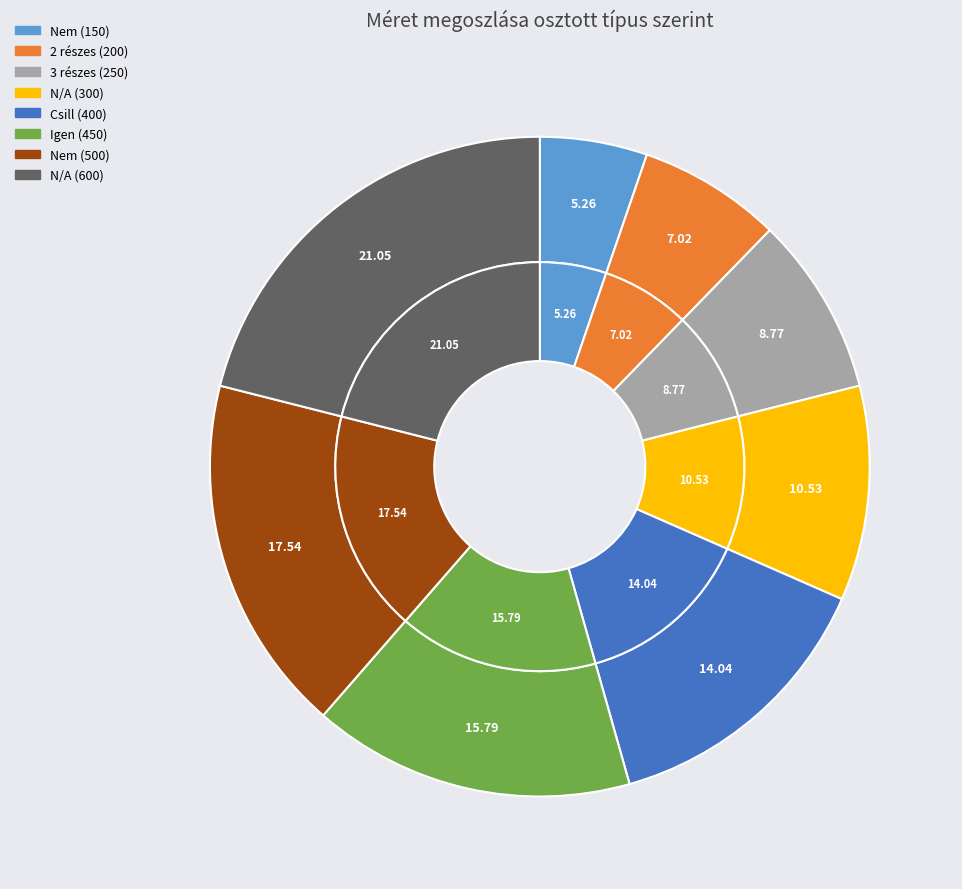

True or false: 3 részes accounts for 9% of the total.

True